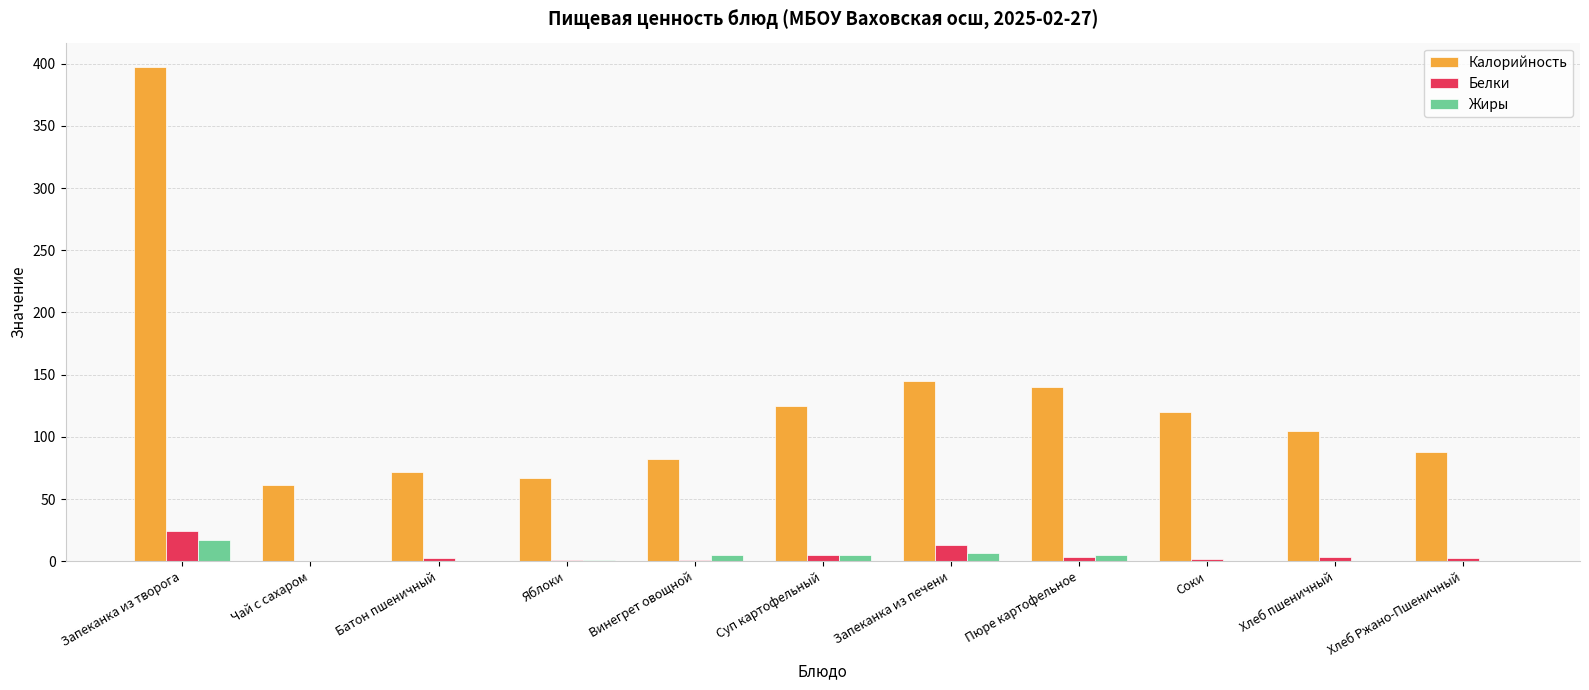

At which category does the chart reach its peak across all series?

Запеканка из творога